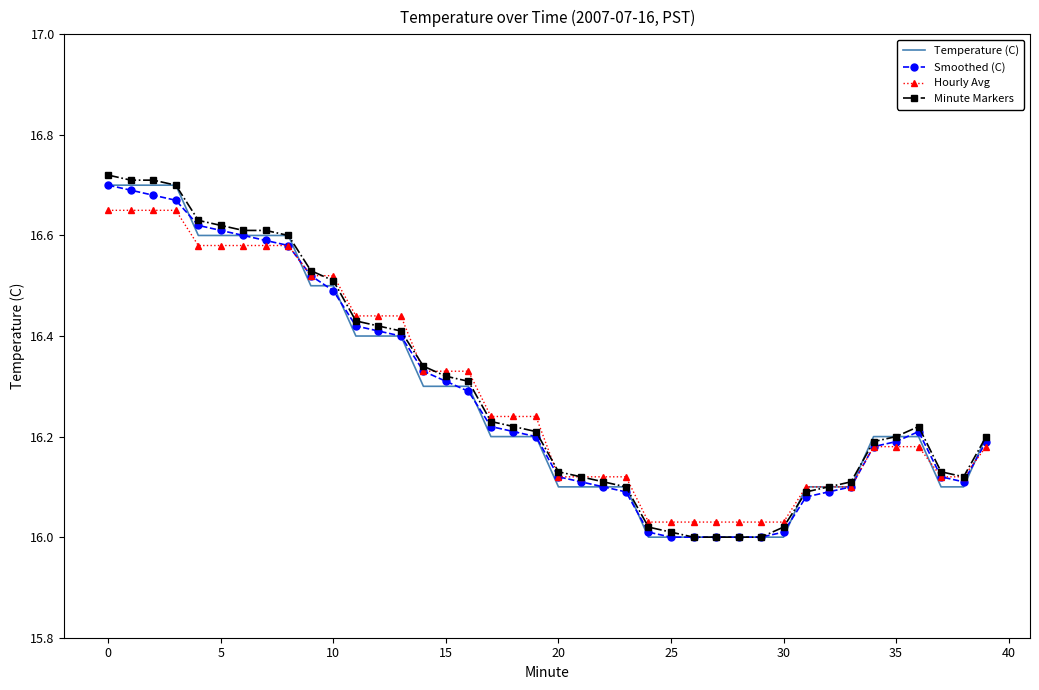

Which series has the widest spread of values?

Minute Markers